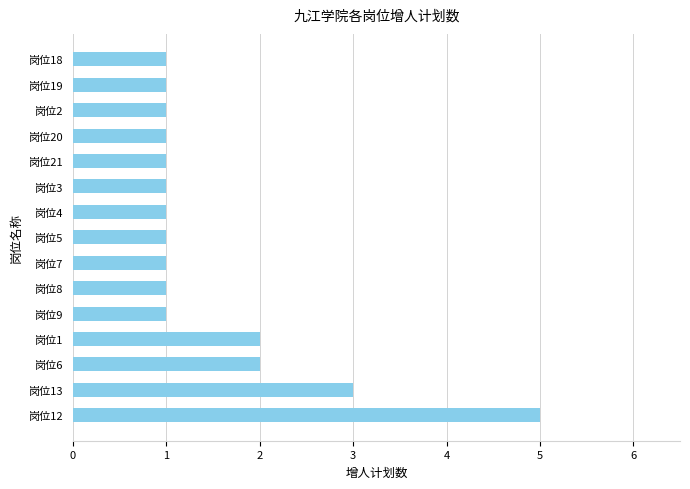

What is the average value?

2